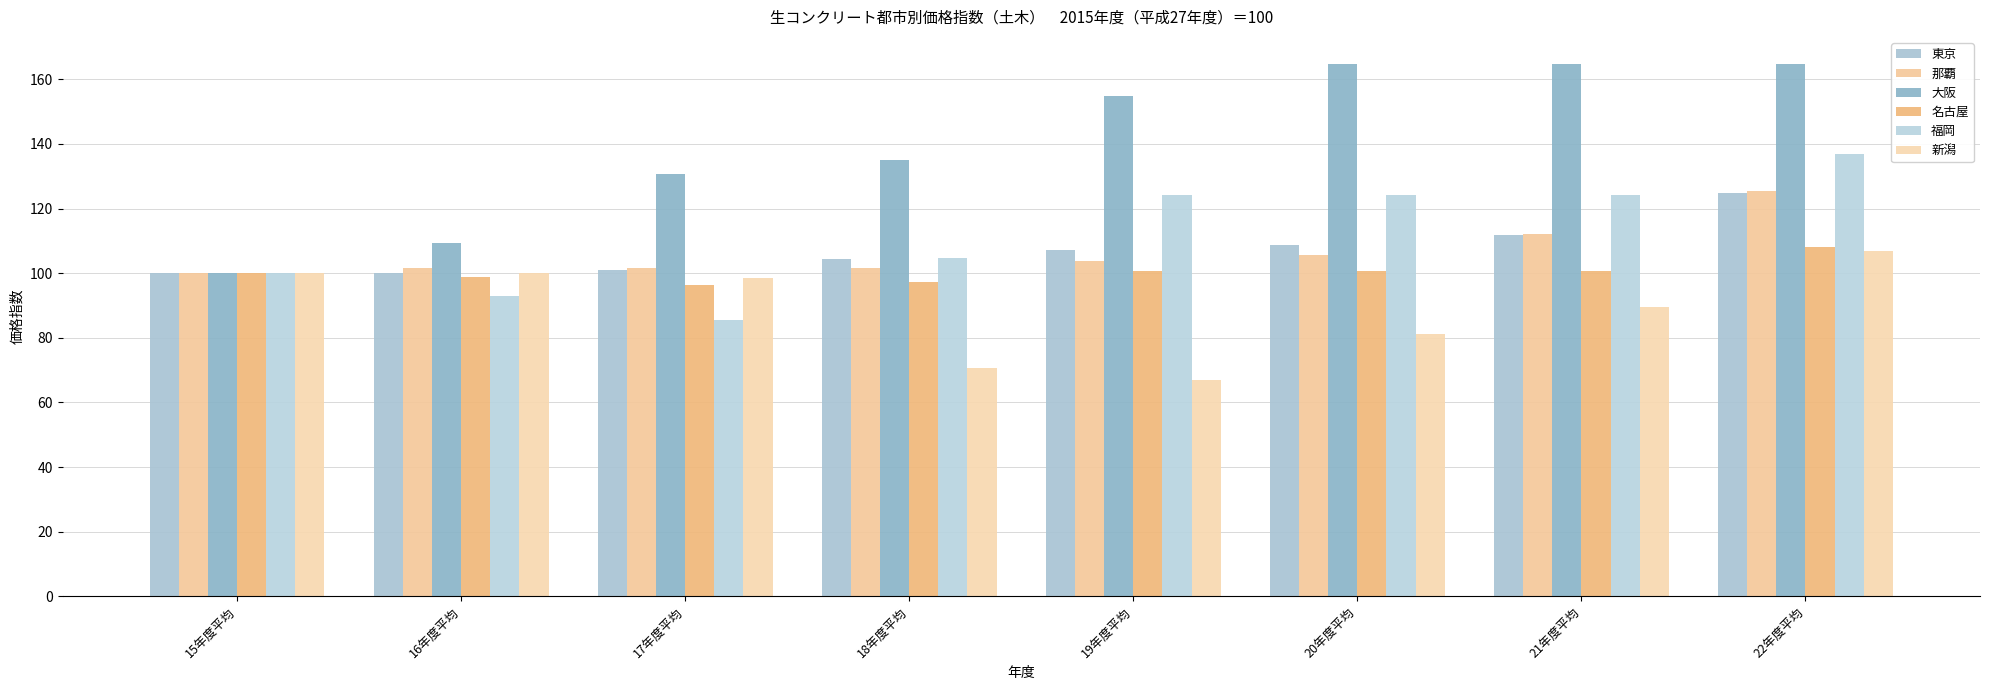

At how many categories does at least one series exceed 72?

8